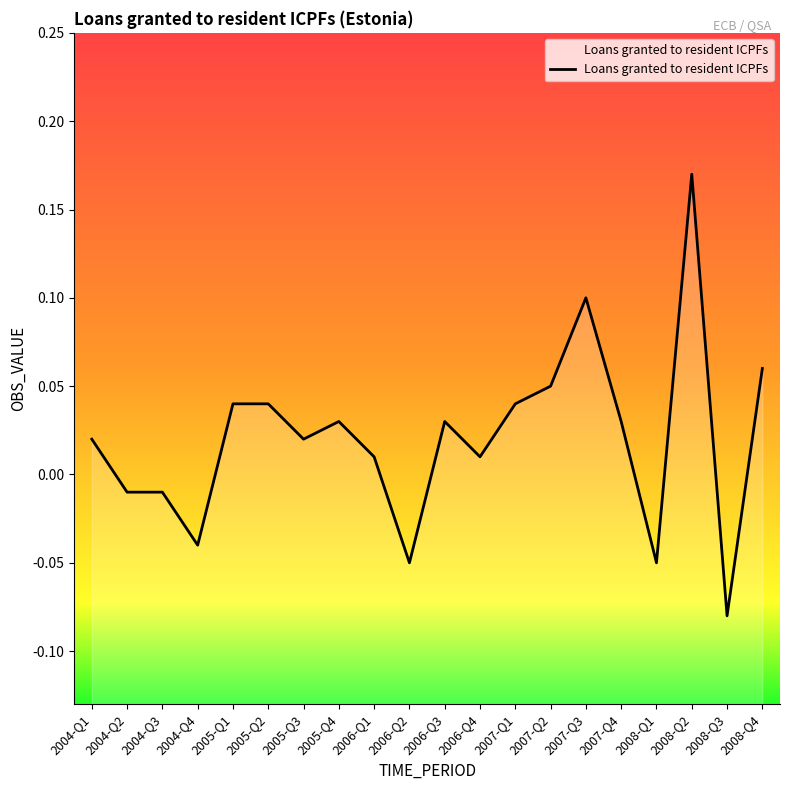

True or false: the data shows 0.1 at 2005-Q1.

False